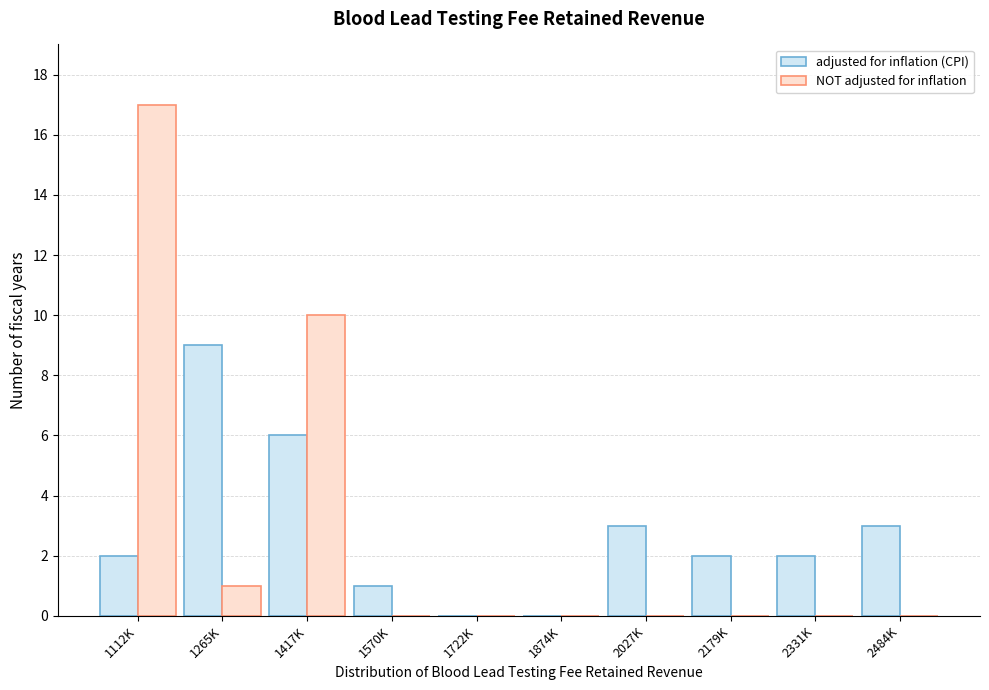

Reading left to right, extract all data points from this chart.

adjusted for inflation (CPI): 1112K=2	1265K=9	1417K=6	1570K=1	1722K=0	1874K=0	2027K=3	2179K=2	2331K=2	2484K=3
NOT adjusted for inflation: 1112K=17	1265K=1	1417K=10	1570K=0	1722K=0	1874K=0	2027K=0	2179K=0	2331K=0	2484K=0